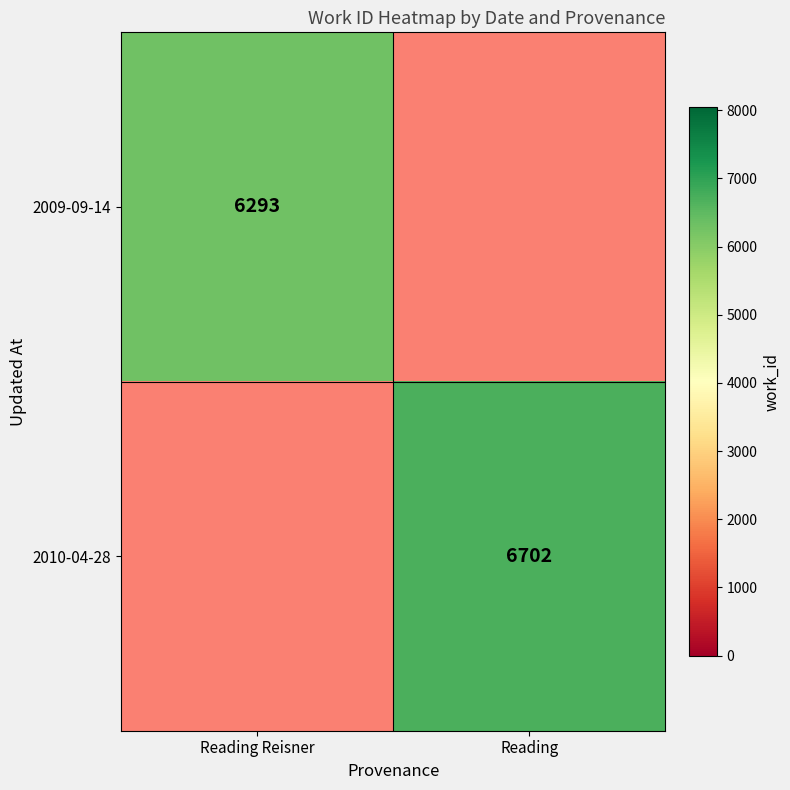

Is it true that 2010-04-28 equals 6702 at Reading?

True